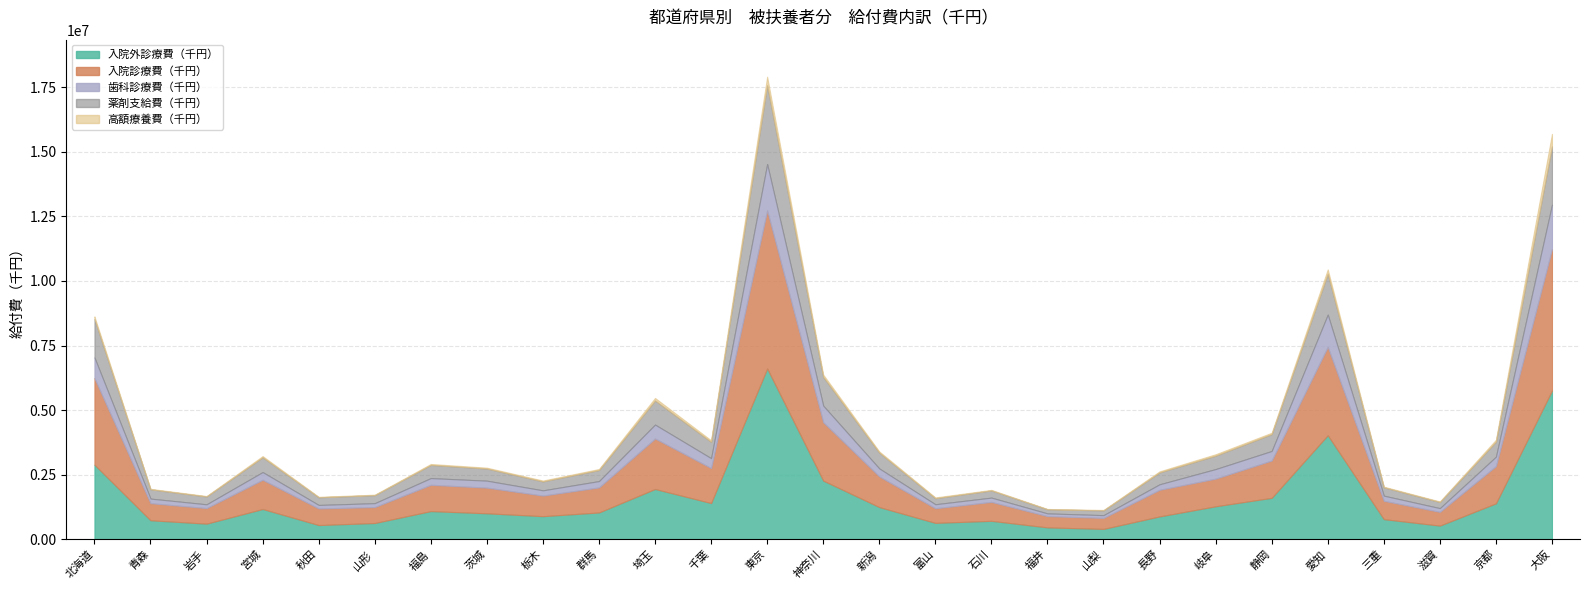

How many interior local peaks does the 高額療養費（千円） series have?

6